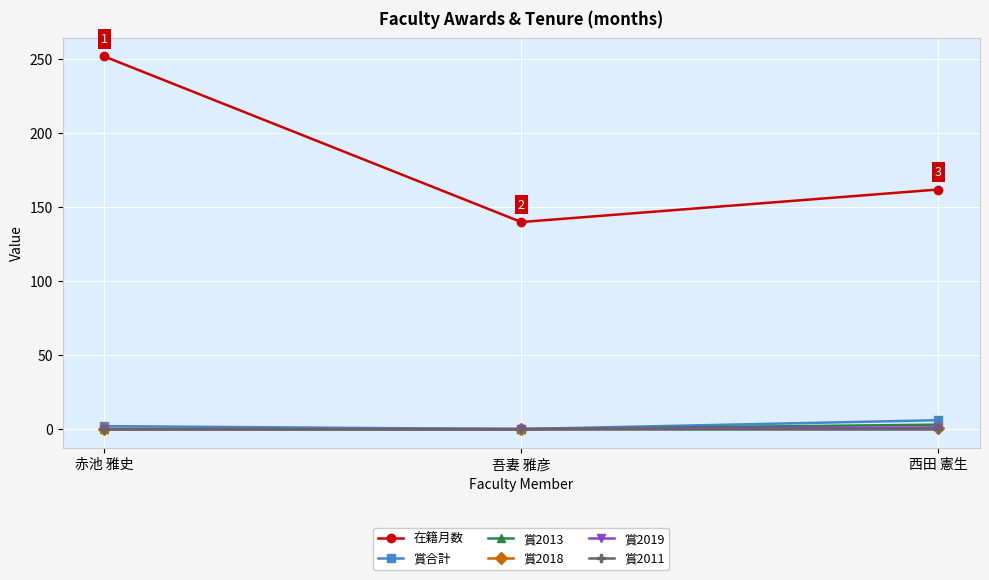

At which label does 賞2018 reach its peak?

西田 憲生